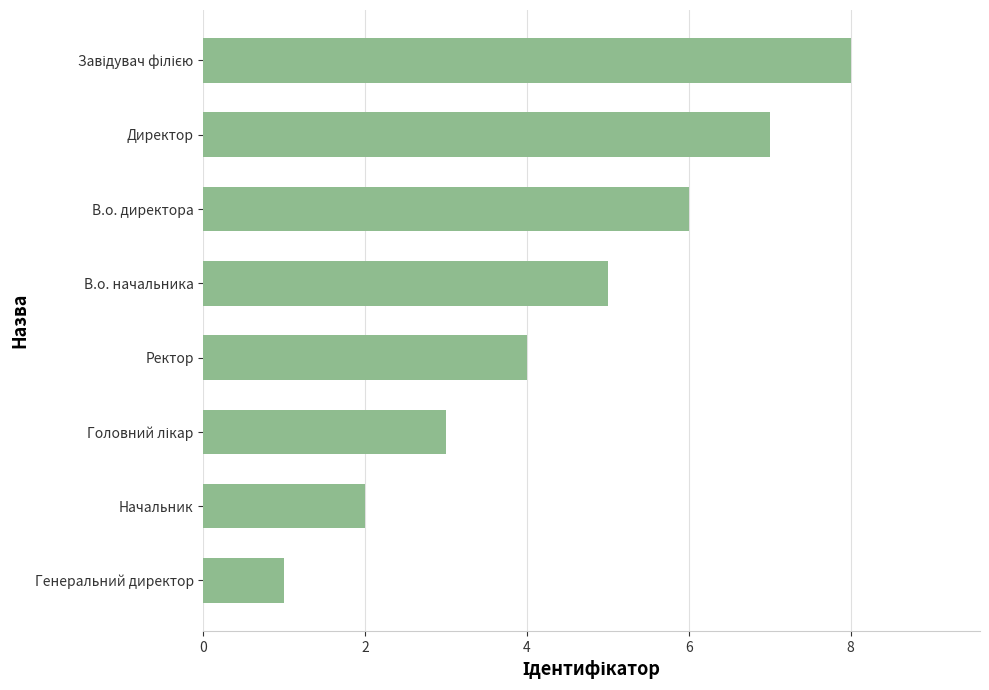

What is the greatest value displayed?

8